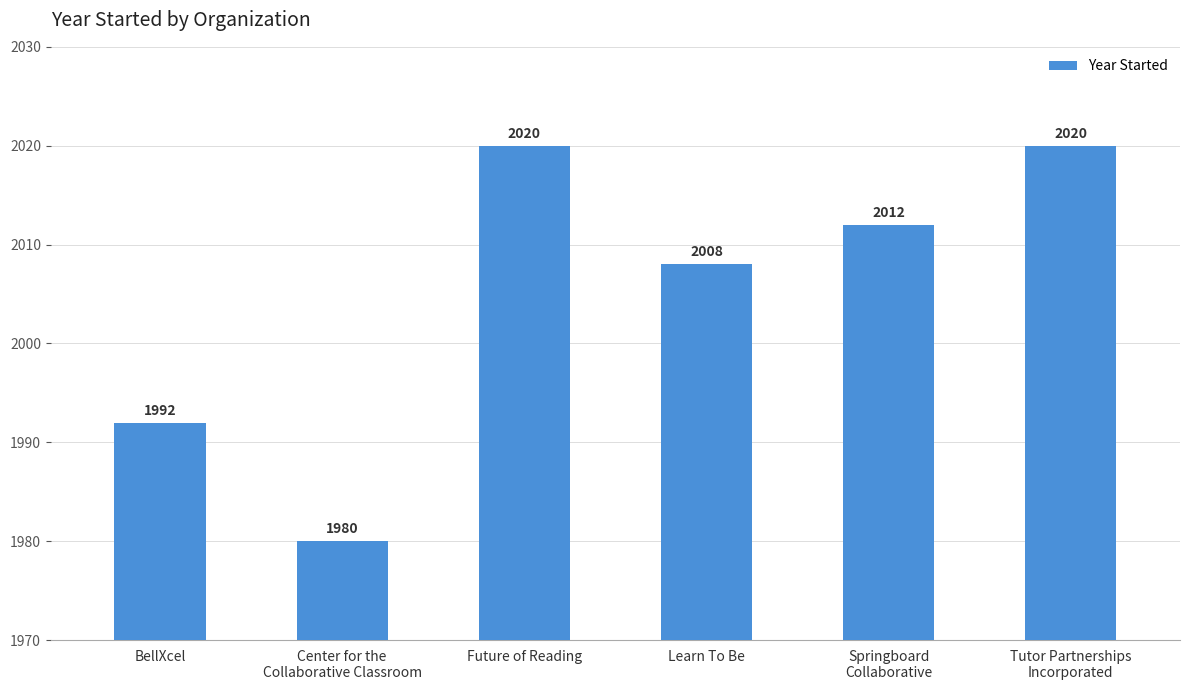

What is the greatest value displayed?

2020